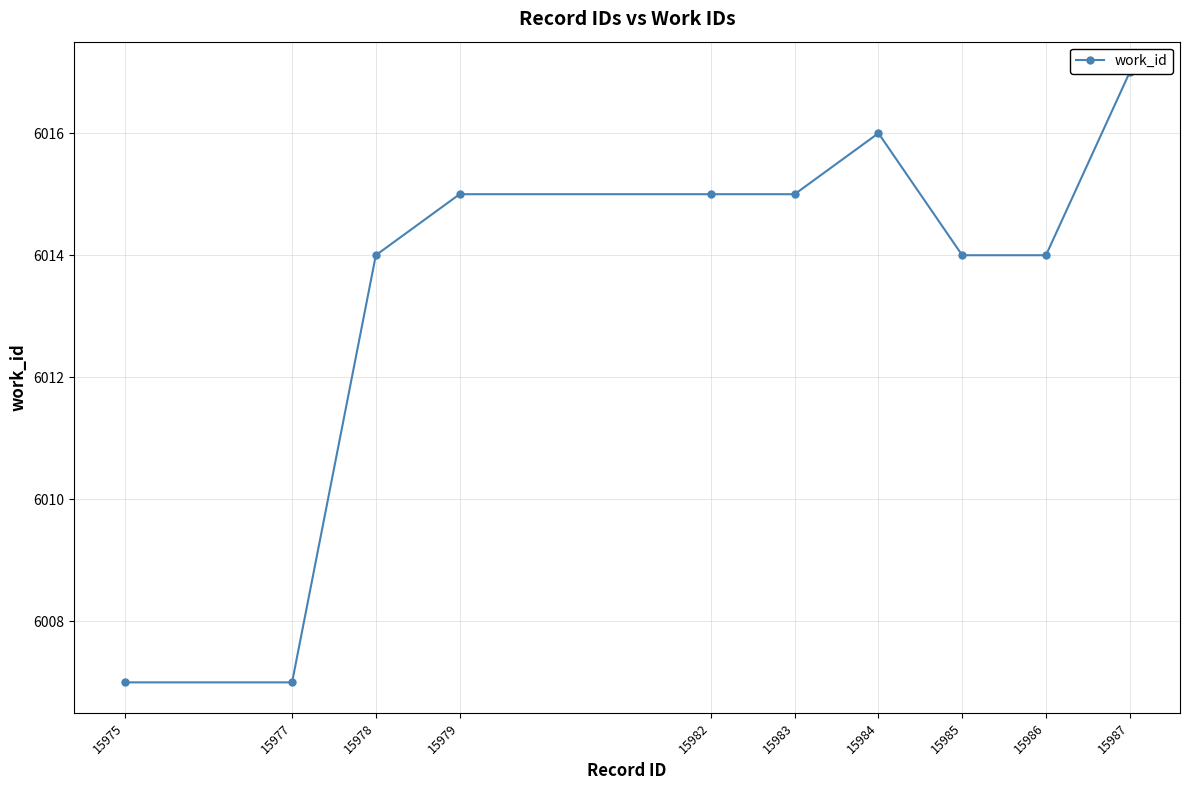

List the labels in order of value, smallest first.

15975, 15977, 15978, 15985, 15986, 15979, 15982, 15983, 15984, 15987